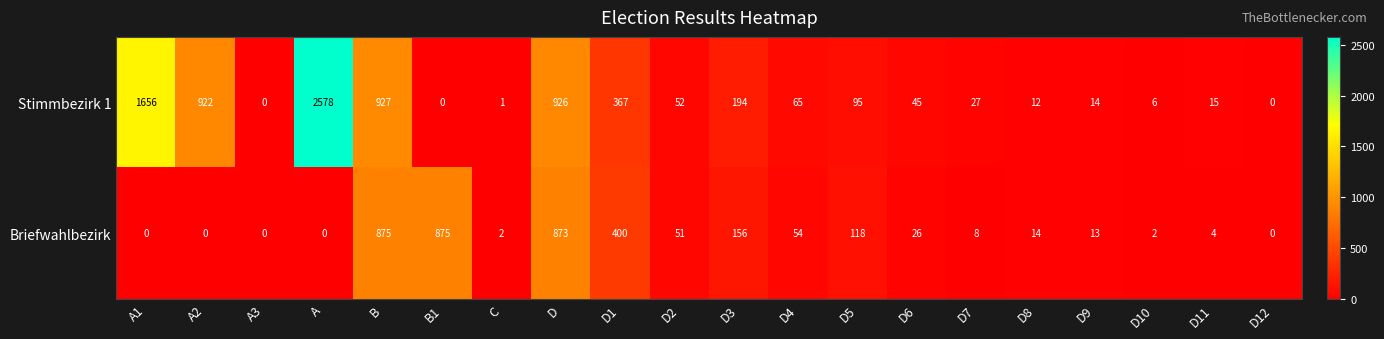

At how many categories does at least one series exceed 481?

6